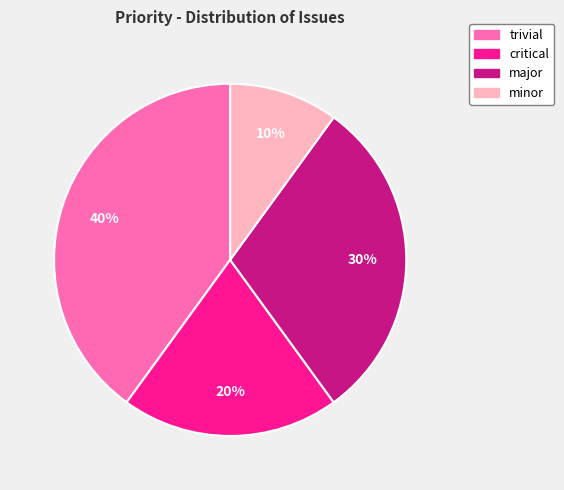

Does any single category account for the majority?

No